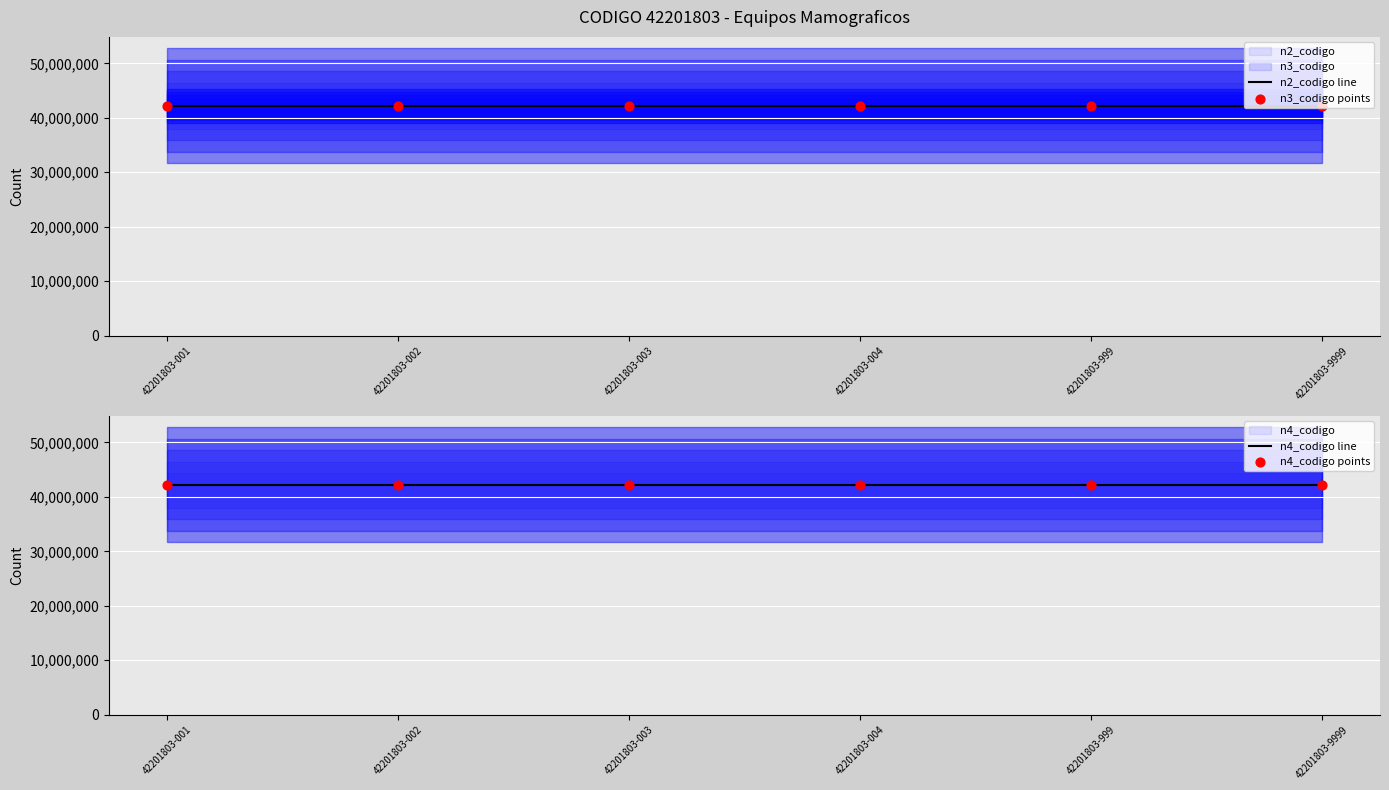

At which category is the sum across all series the highest?

42201803-001